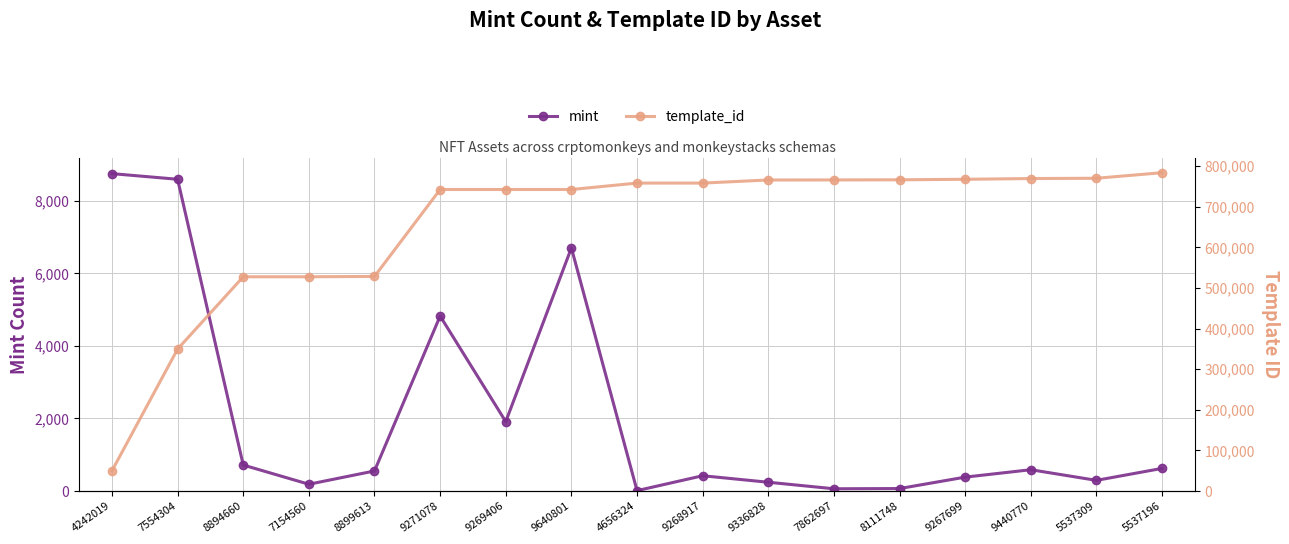

At how many categories does at least one series exceed 730720?

12